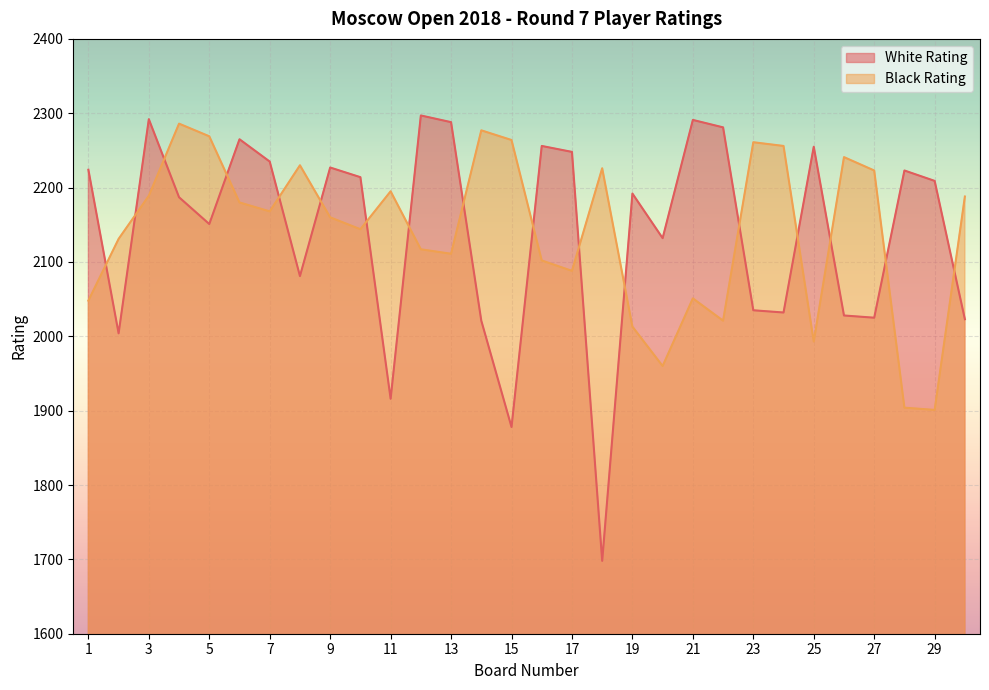

What is the minimum value for White Rating?

1698